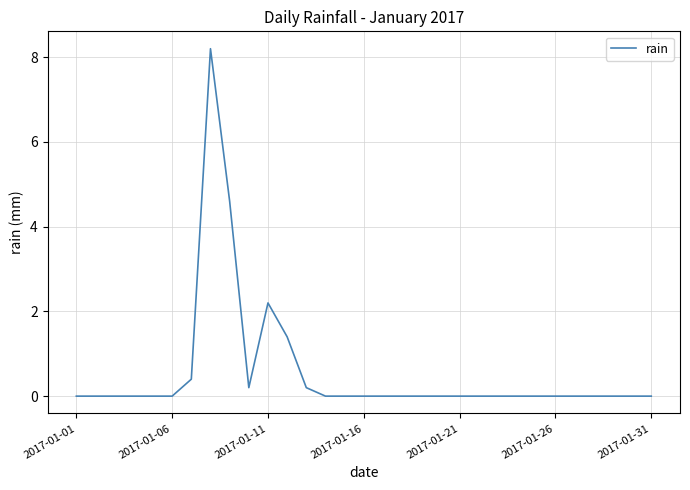

How many lines are shown in the chart?

1